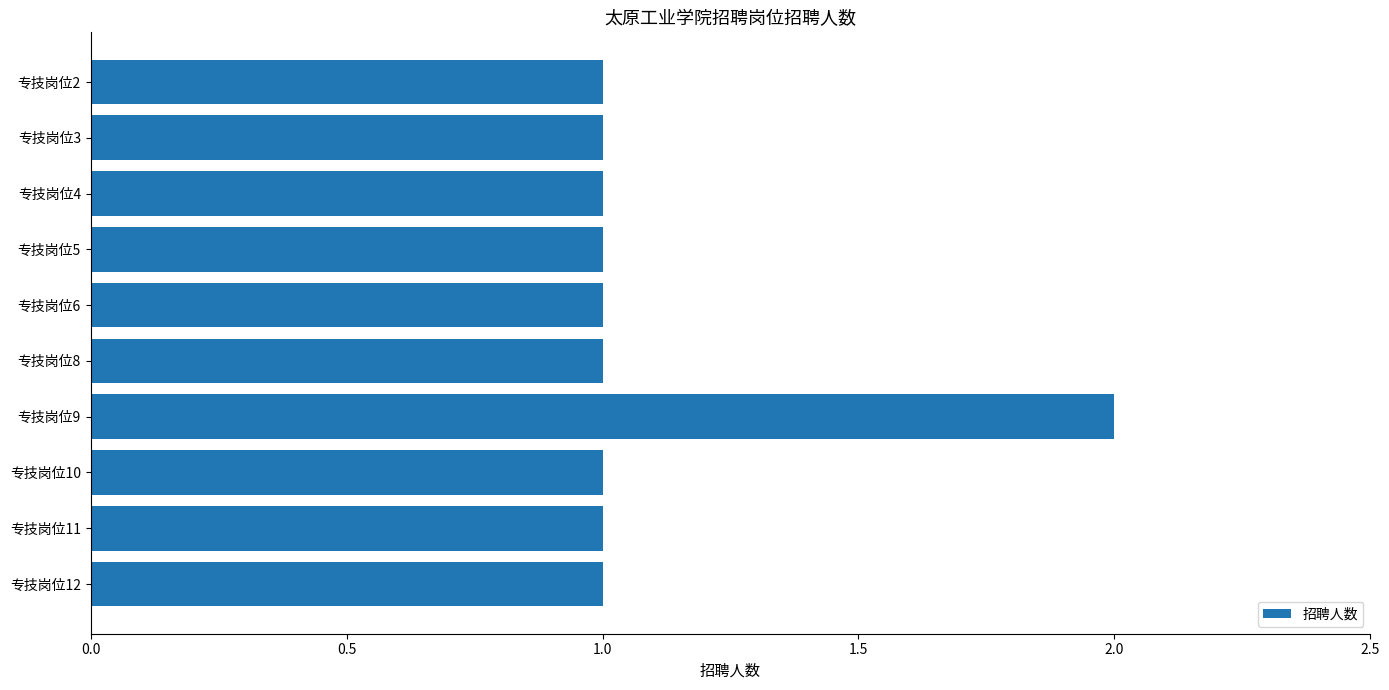

Which category has the highest value across all series?

专技岗位9